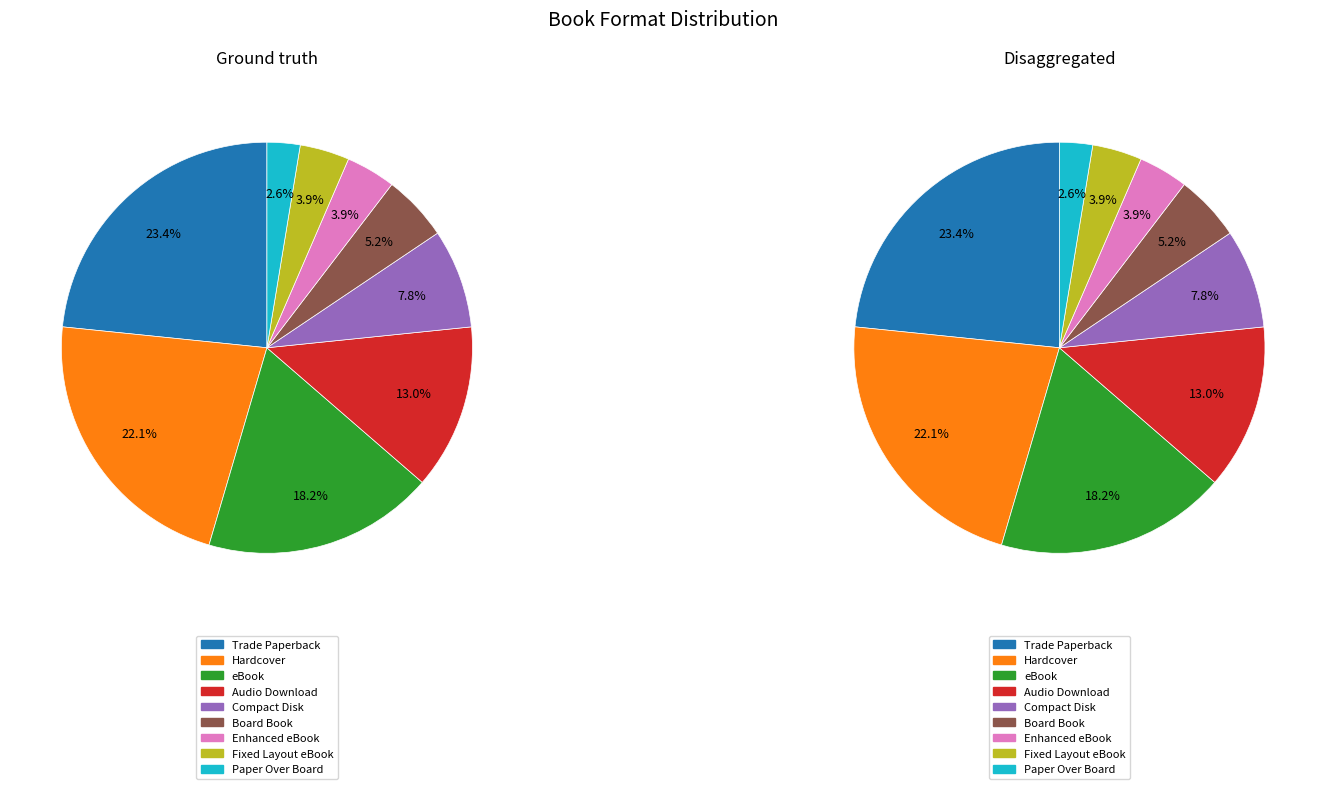

How many slices are in this pie chart?

9